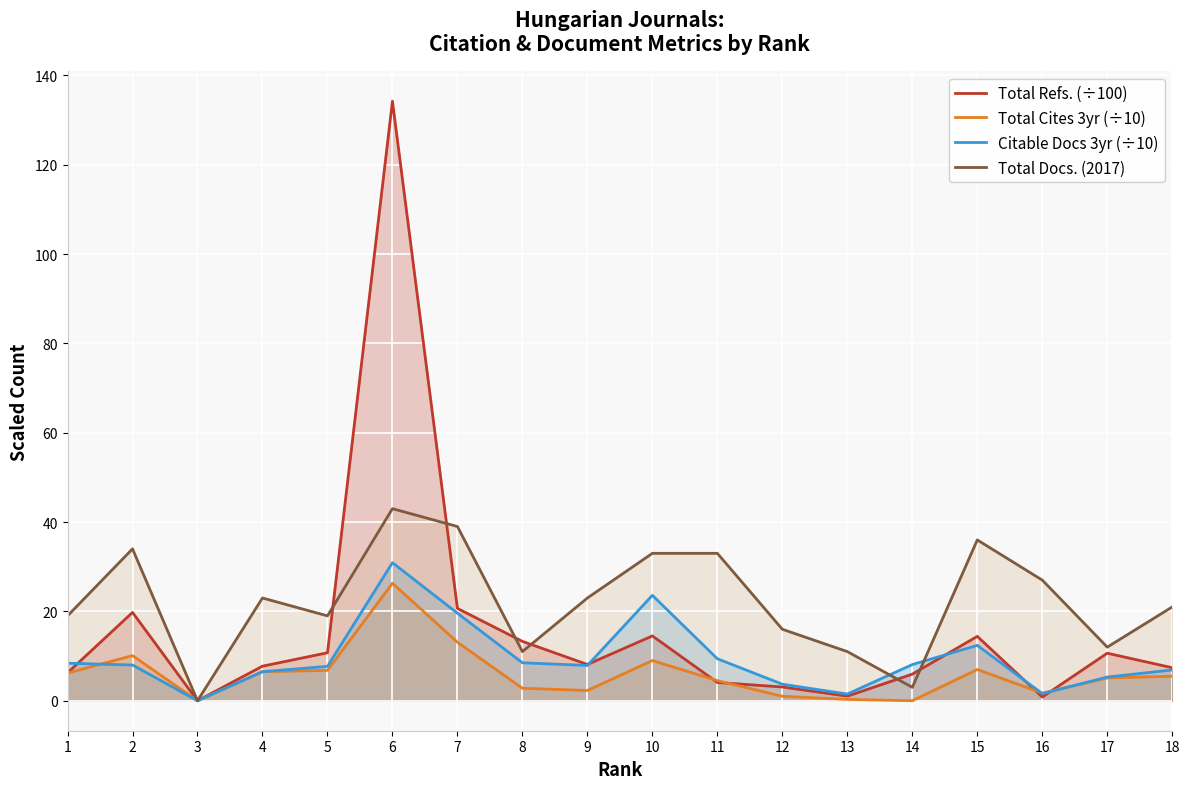

Which series has the largest range (max minus min)?

Total Refs. (÷100)